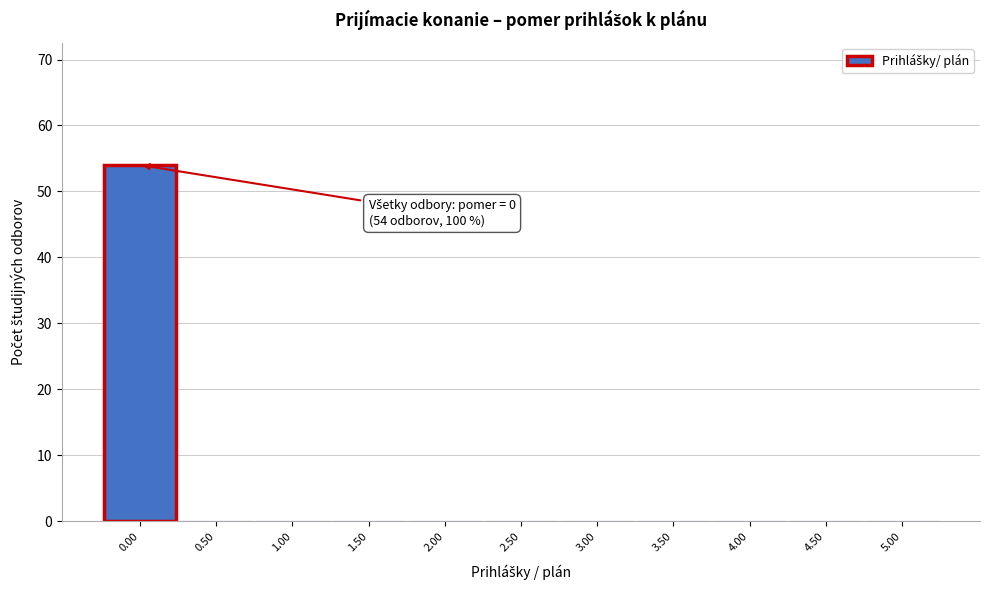

Which range on the x-axis has the tallest bar?

-0.25 to 0.25